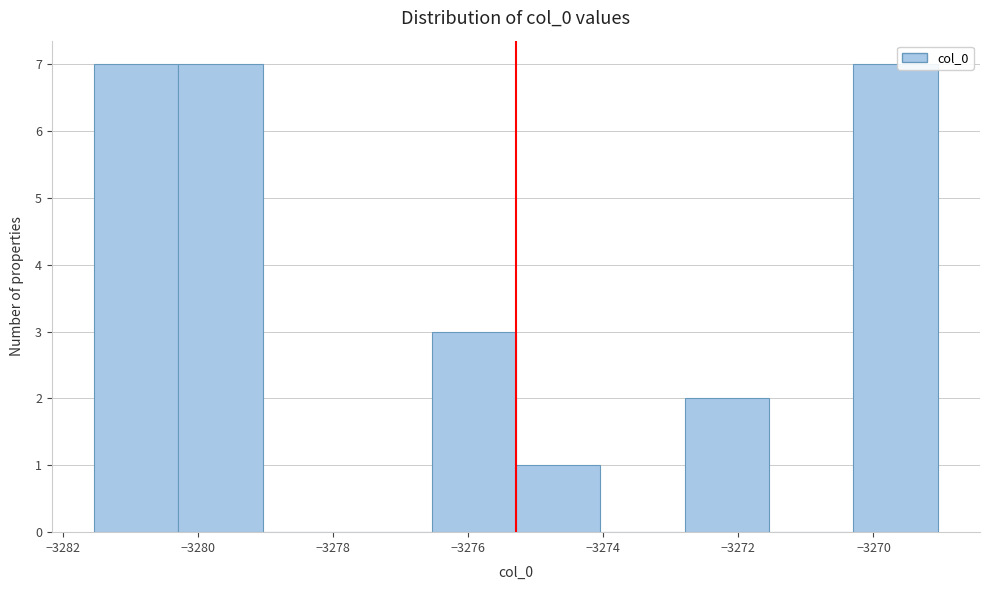

Reading left to right, list every bar in this chart as the range it spans on the x-axis followed by its height. Neither the bar edges nor the heights are printed on the chart, so give them approximately, as read against the axes.

-3281.6 to -3280.2: 7
-3280.2 to -3279.0: 7
-3279.0 to -3277.8: 0
-3277.8 to -3276.6: 0
-3276.6 to -3275.2: 3
-3275.2 to -3274.0: 1
-3274.0 to -3272.8: 0
-3272.8 to -3271.6: 2
-3271.6 to -3270.2: 0
-3270.2 to -3269.0: 7